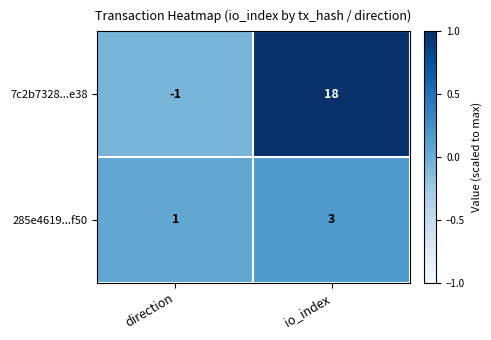

What is the sum of all 7c2b7328...e38 values?

17